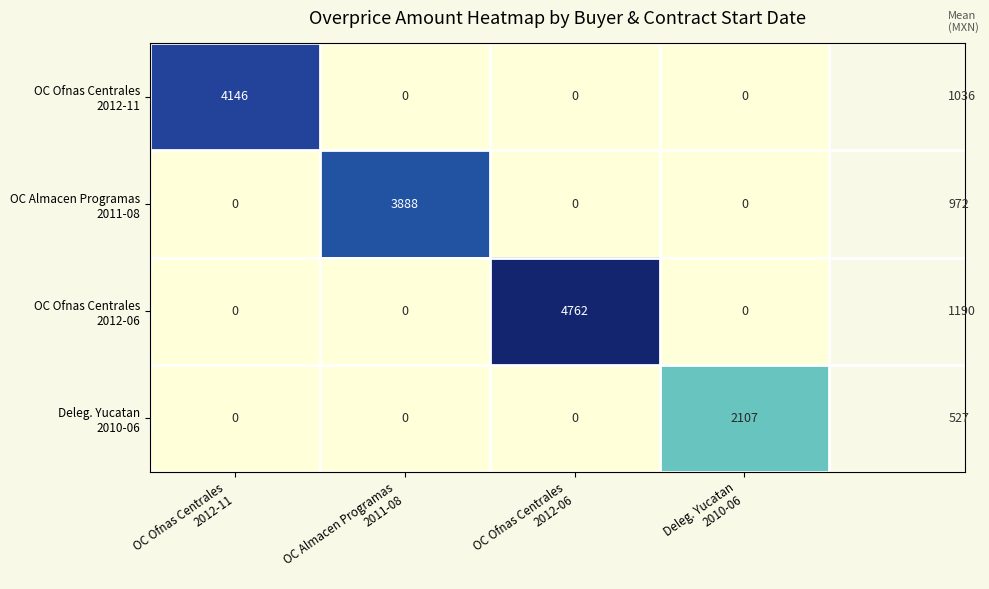

At how many categories does at least one series exceed 102?

4